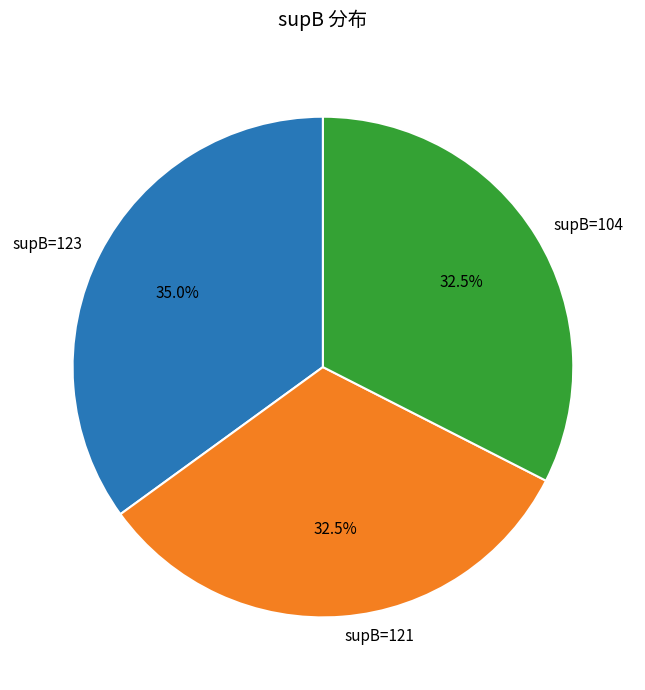

Is there any slice that represents more than half of the pie?

No